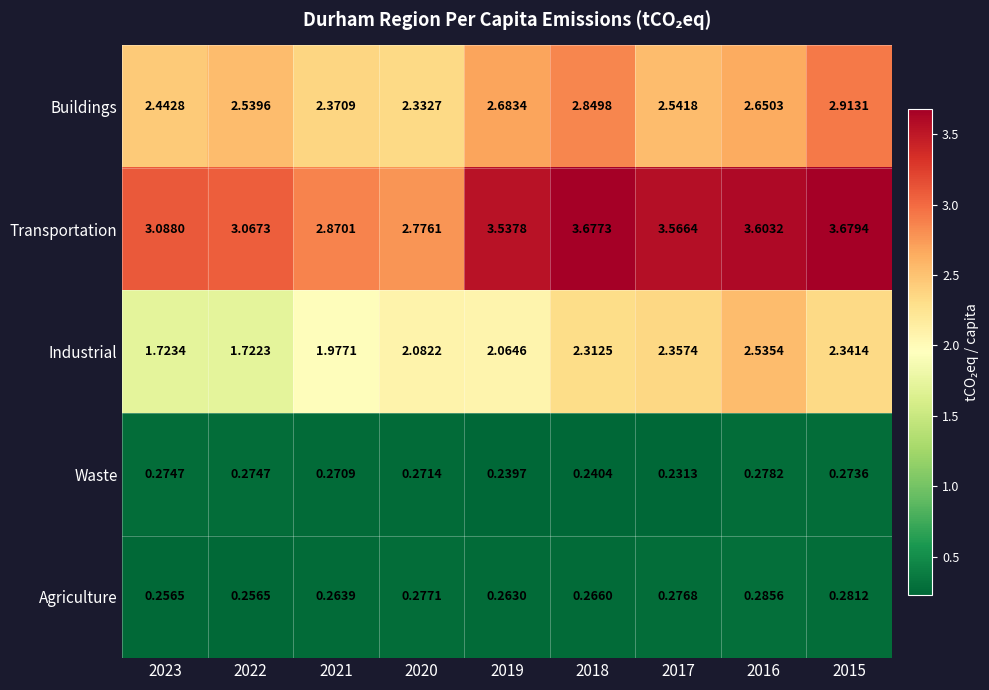

Between 2023 and 2022, which series saw the biggest shift?

Buildings